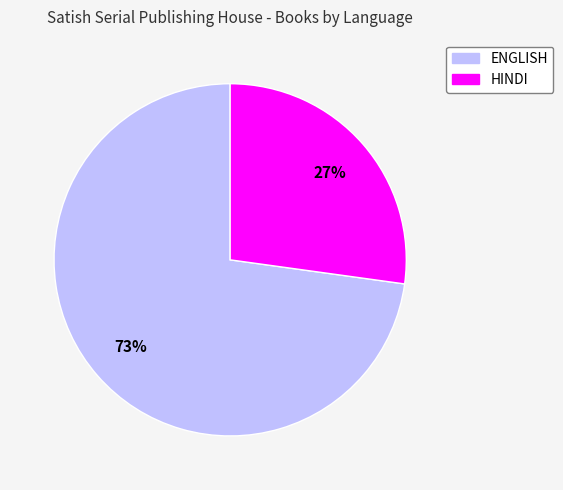

How many segments does this pie chart have?

2